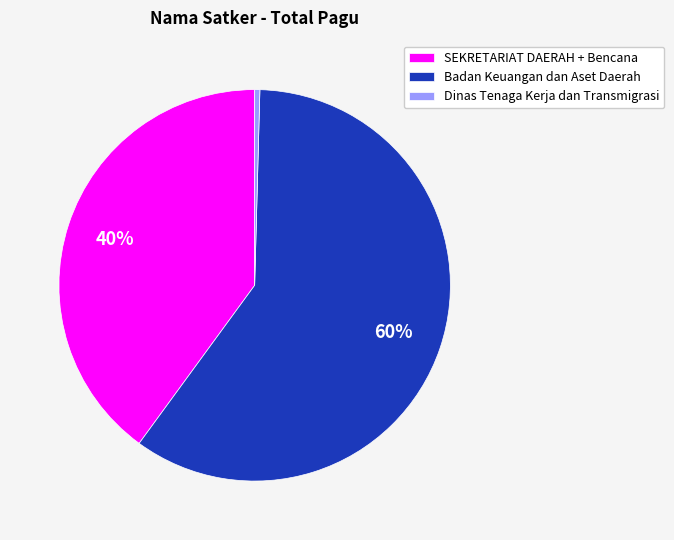

To the nearest percent, what is the combined percentage of Badan Keuangan dan Aset Daerah and SEKRETARIAT DAERAH + Bencana?

100%